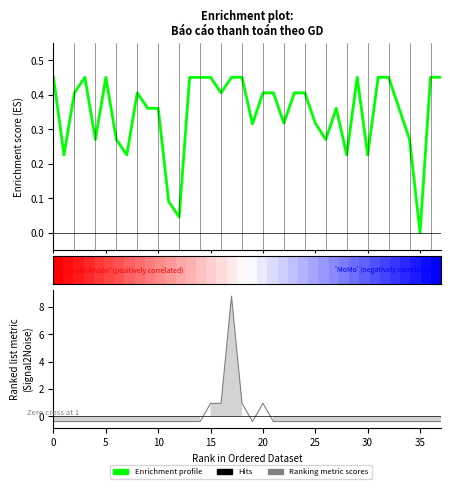

What is the smallest value displayed?

-0.4